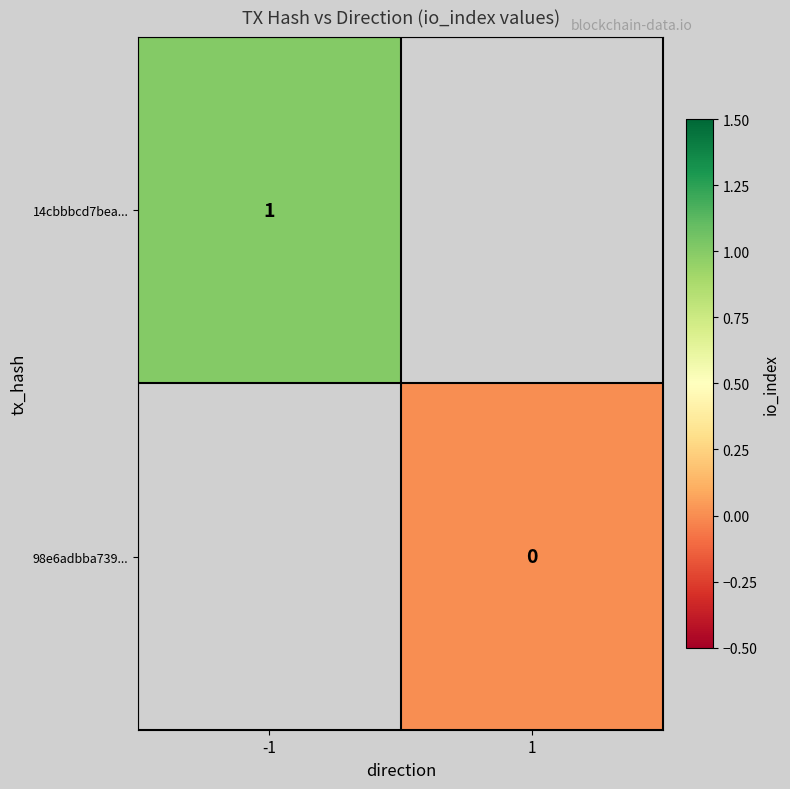

The value of 14cbbbcd7bea... at -1 is 1. True or false?

True